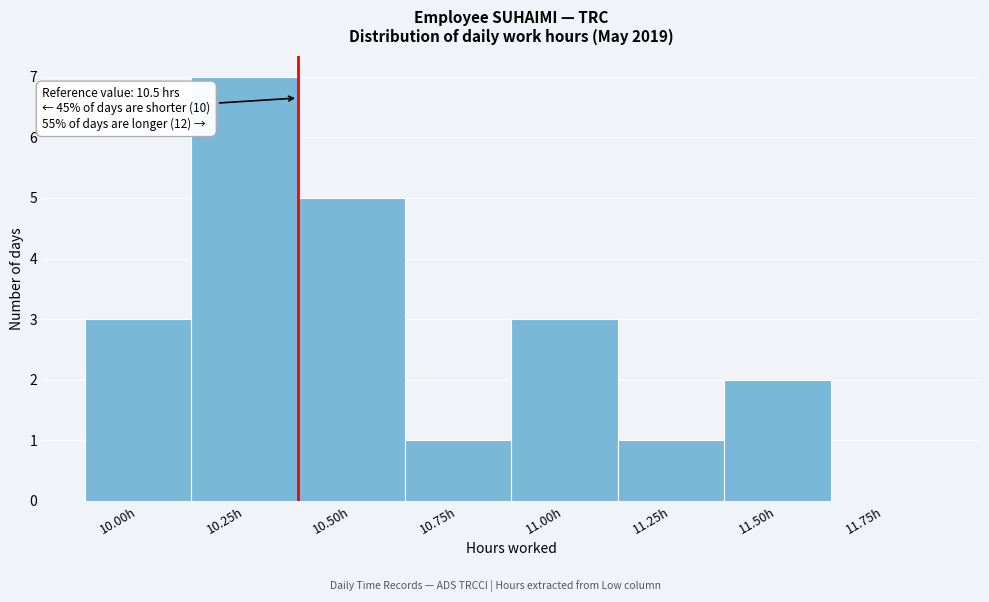

Reading right to left, extract all data points from this chart.

11.75h=0	11.50h=2	11.25h=1	11.00h=3	10.75h=1	10.50h=5	10.25h=7	10.00h=3